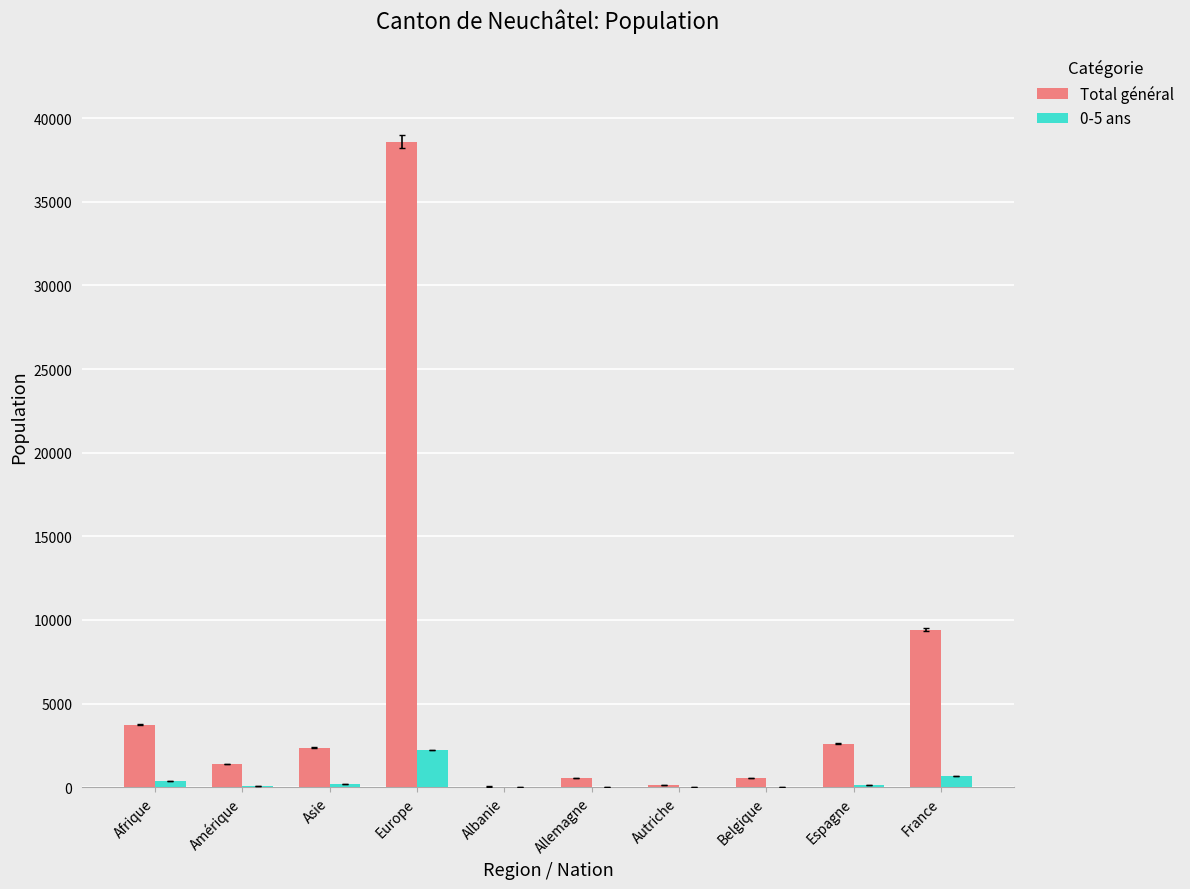

What is the spread (max minus min) of values at France?

8744